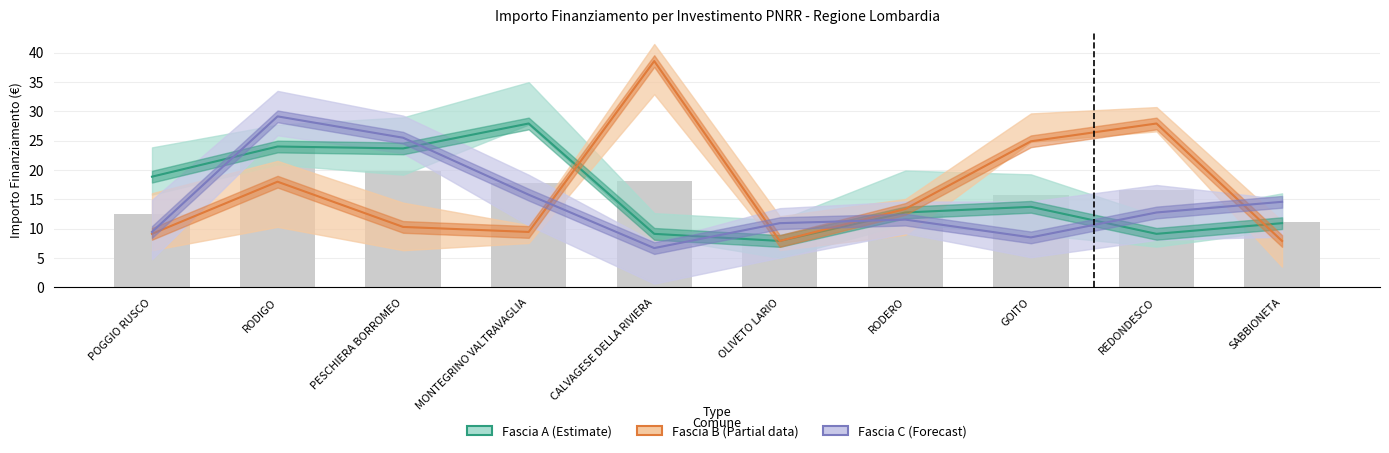

How many groups of bars are there?

10